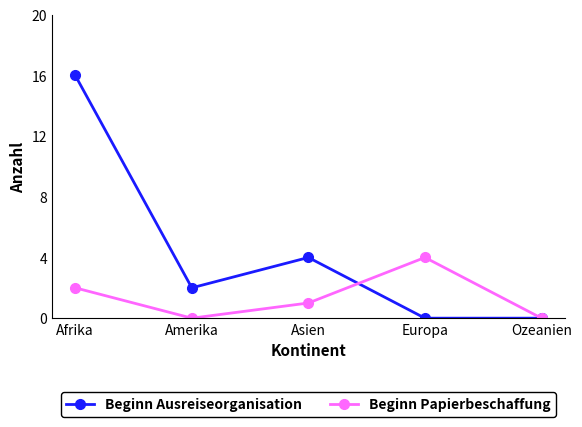

What is the value of the Beginn Papierbeschaffung point at the 3rd from the left?

1